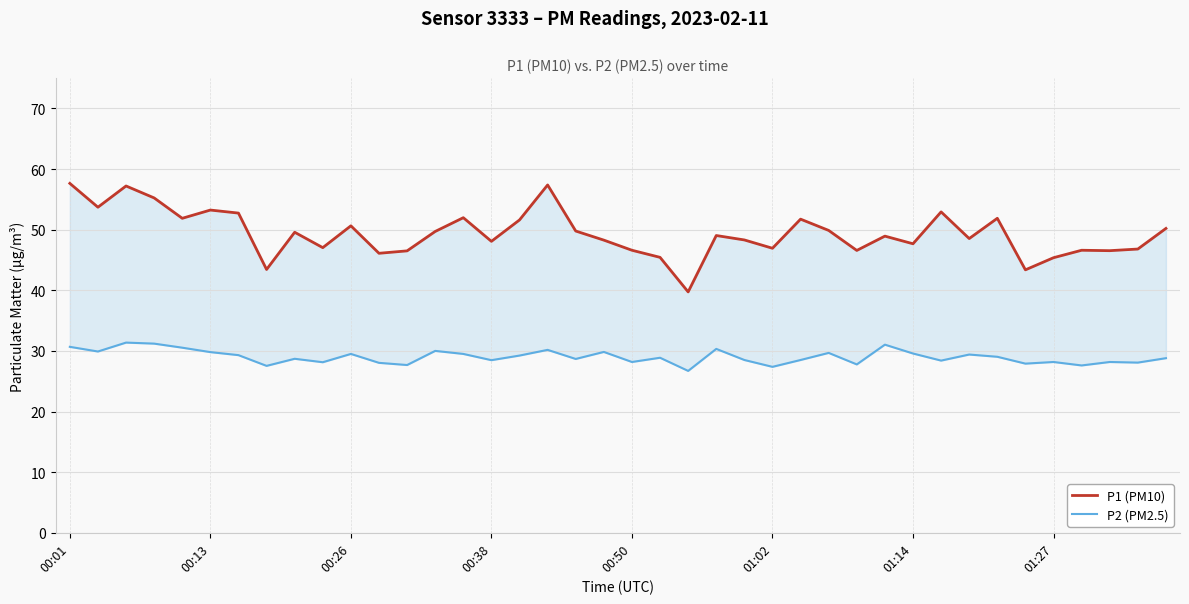

How many interior local peaks does the P2 (PM2.5) series have?

13